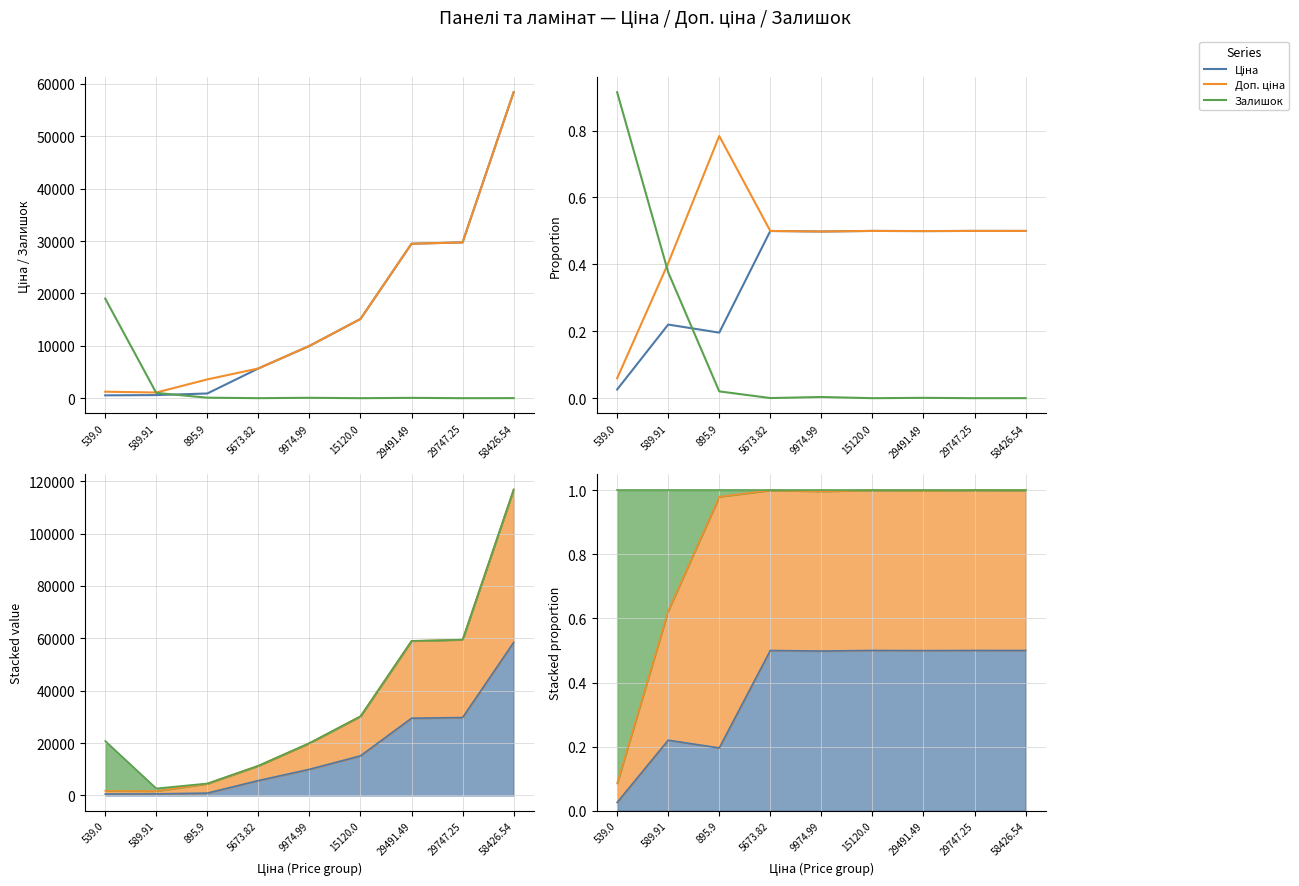

At how many categories does at least one series exceed 0?

9